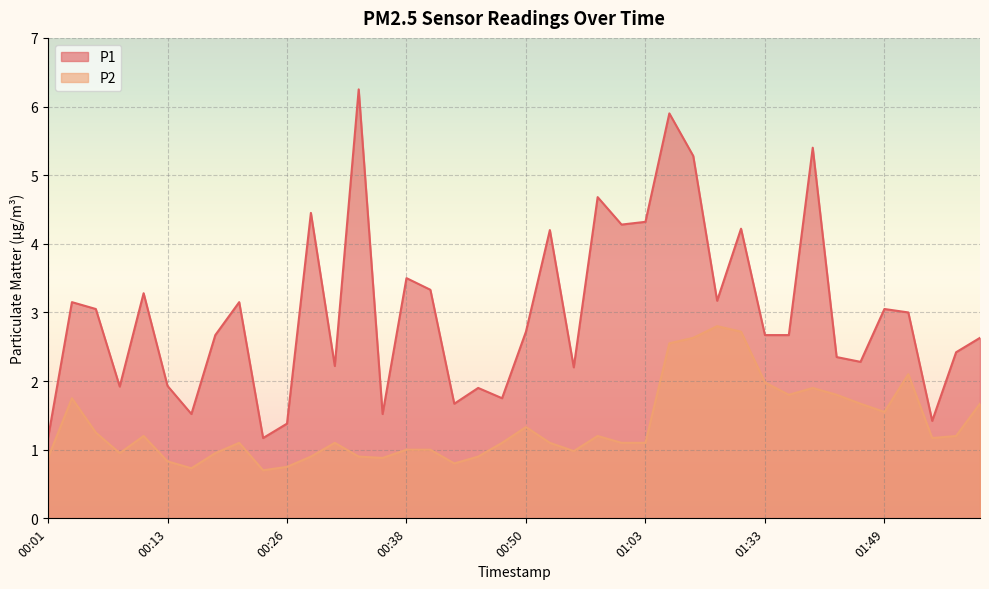

What is the maximum value shown in the chart?

6.2